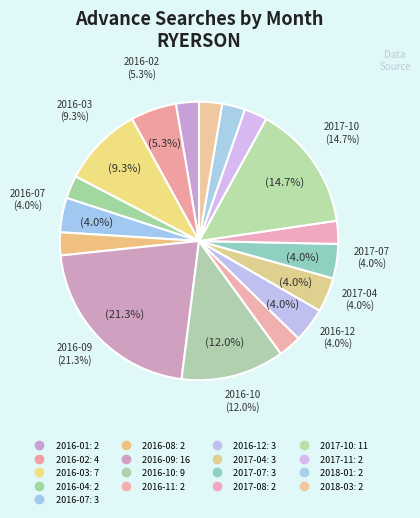

What percentage is NOT represented by 2017-11?

97.3%